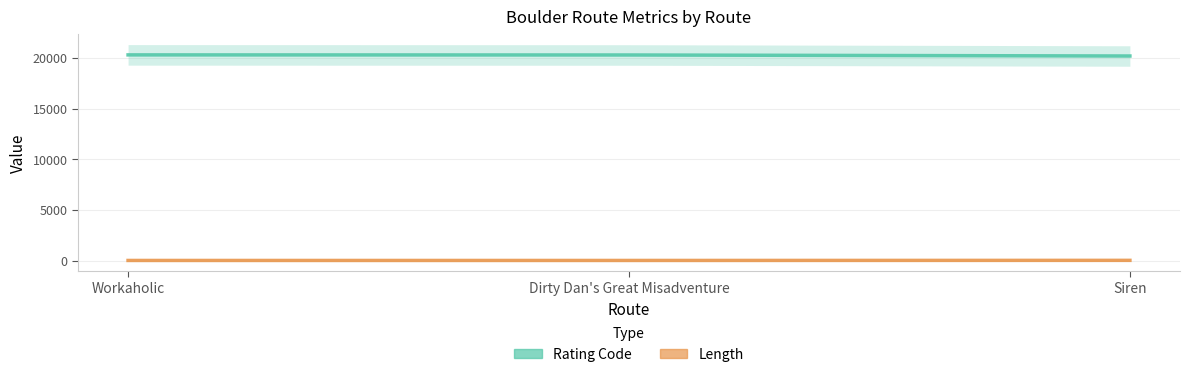

At how many categories does at least one series exceed 8430?

3